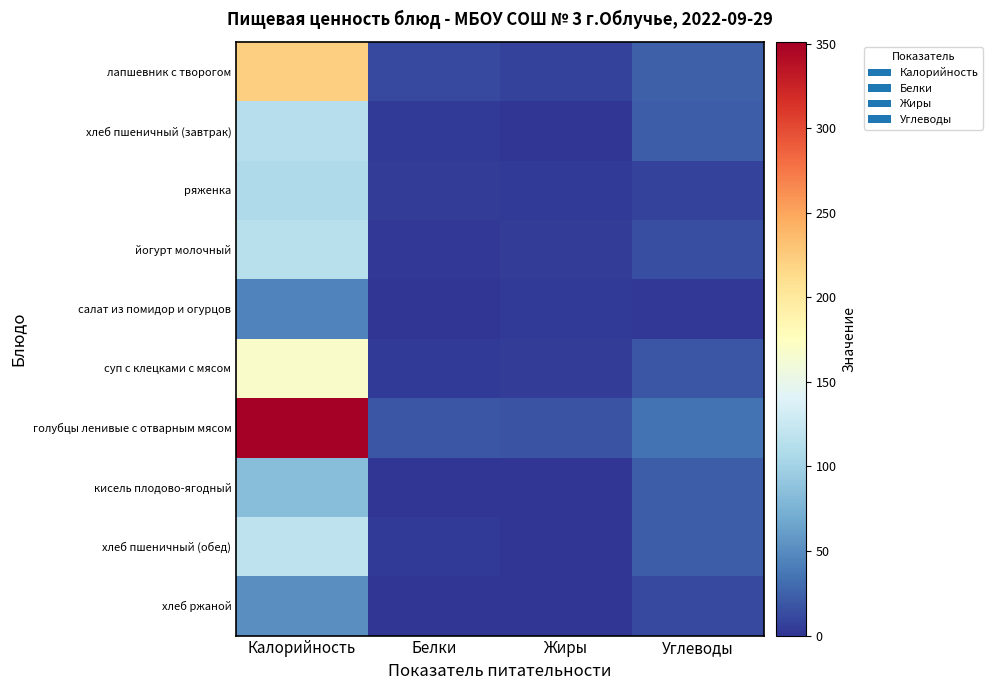

How many distinct data groups are displayed?

10